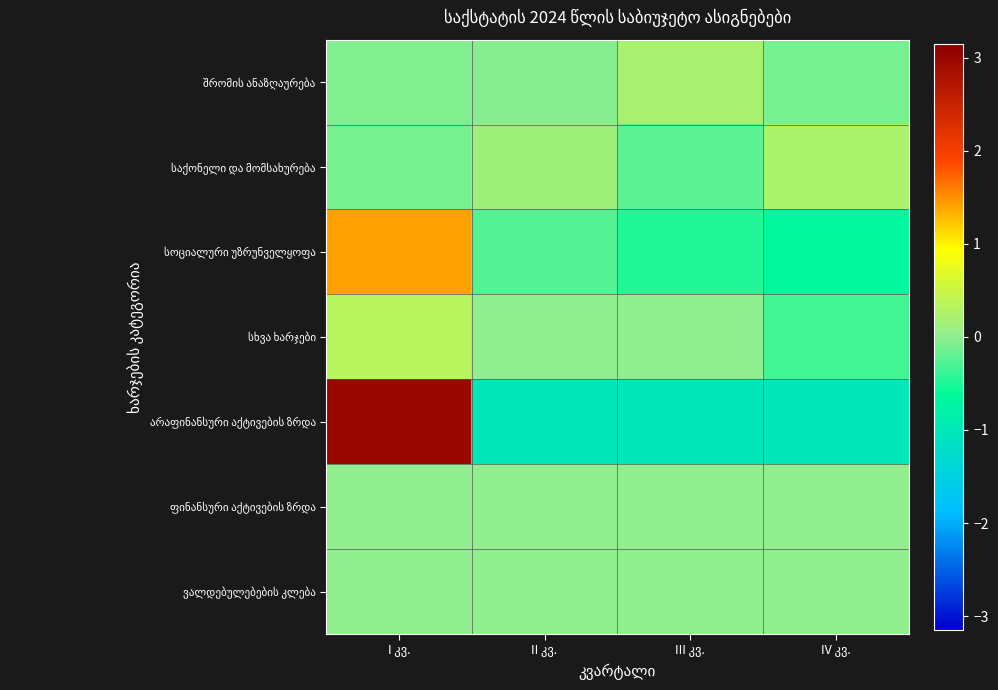

List the series in order of their peak value, highest first.

არაფინანსური აქტივების ზრდა, სოციალური უზრუნველყოფა, სხვა ხარჯები, საქონელი და მომსახურება, შრომის ანაზღაურება, ფინანსური აქტივების ზრდა, ვალდებულებების კლება